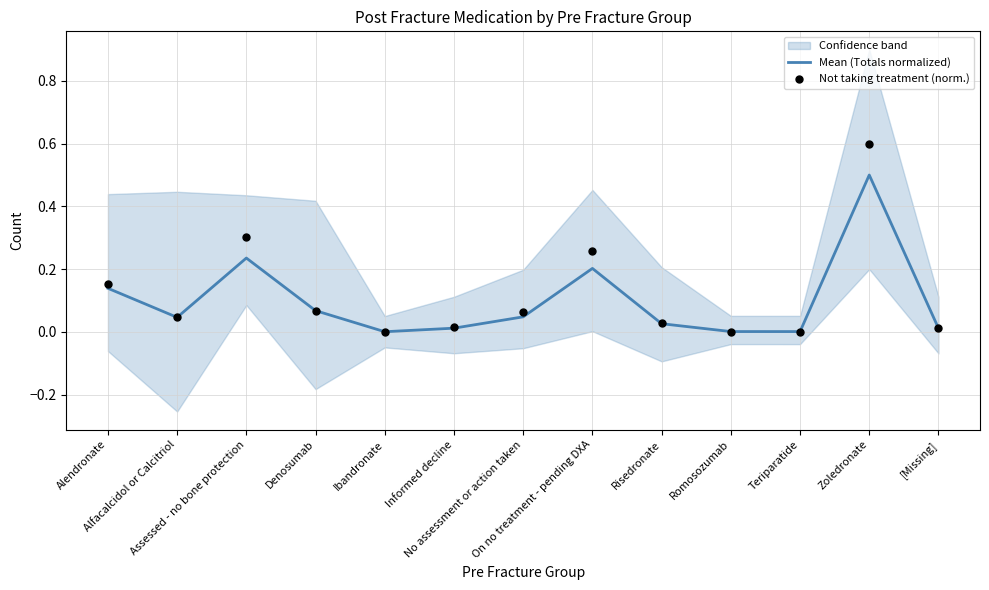

At which category is the sum across all series the highest?

Zoledronate